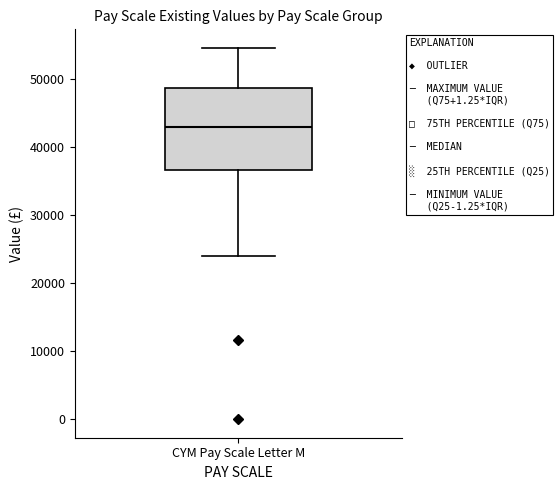

Where does the upper whisker of the box for CYM Pay Scale Letter M end on the y-axis? The values are not printed on the chart, so give them approximately, as read against the axis.

55000